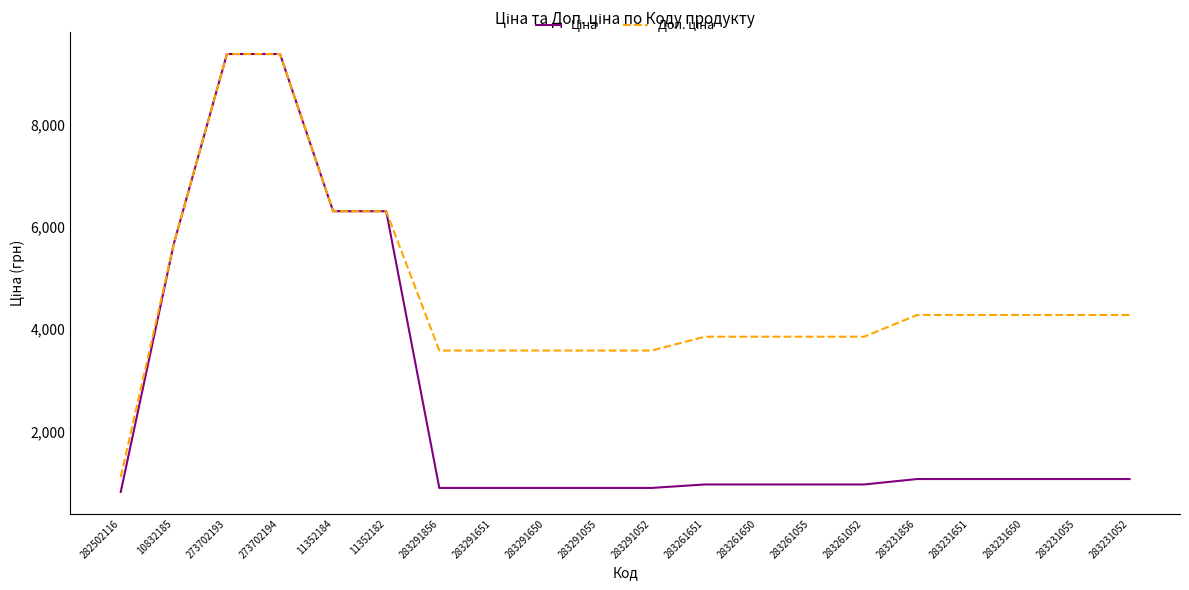

What is the spread (max minus min) of values at 283291052?

2687.7